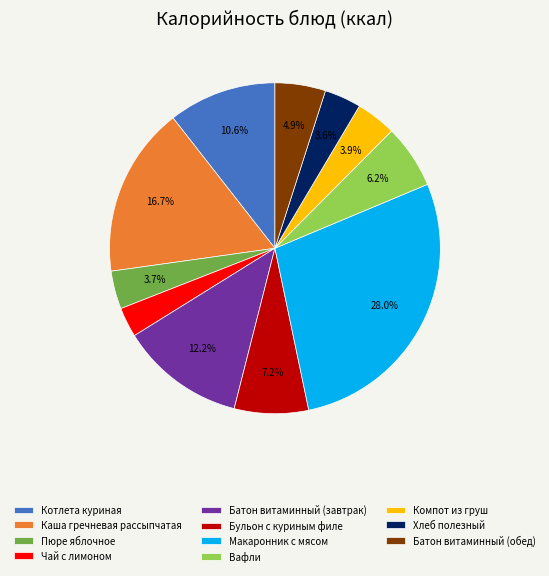

Which has a higher value, Компот из груш or Котлета куриная?

Котлета куриная